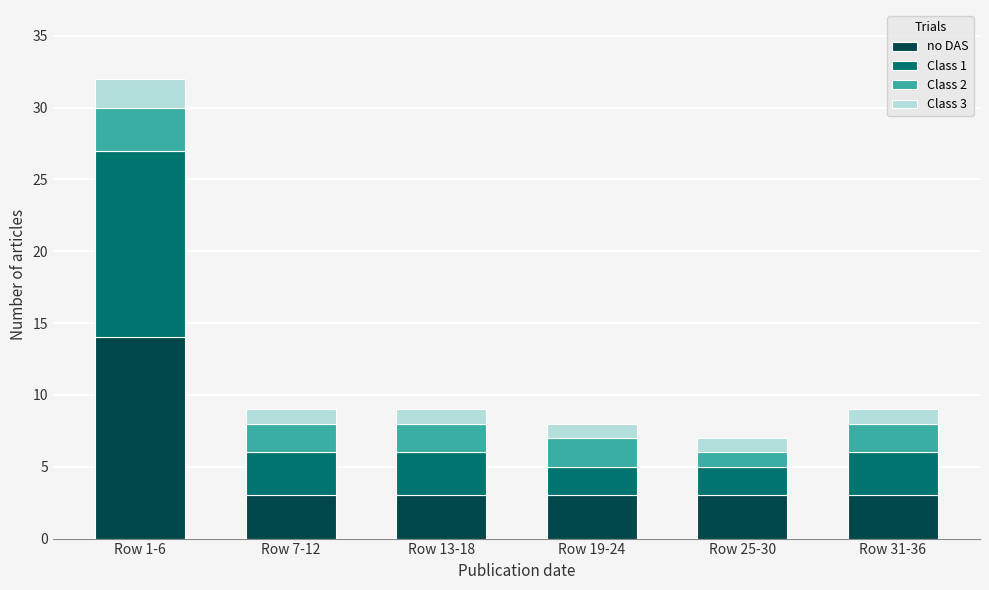

At which category is the sum across all series the highest?

Row 1-6